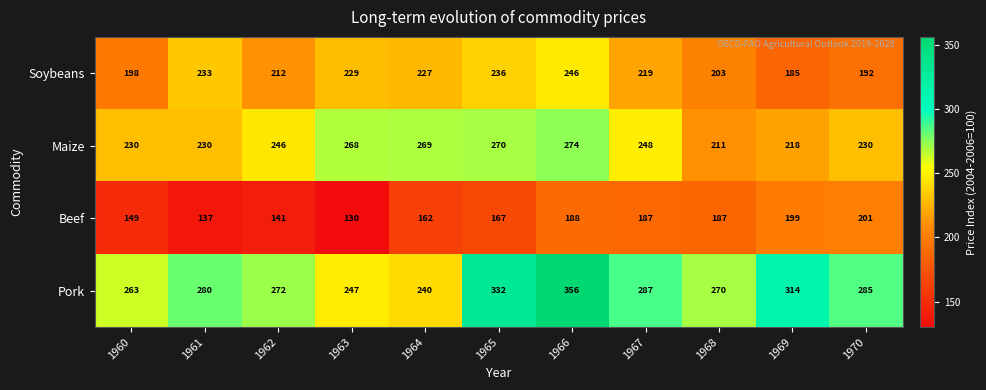

What is the total value across all series at 1960?

840